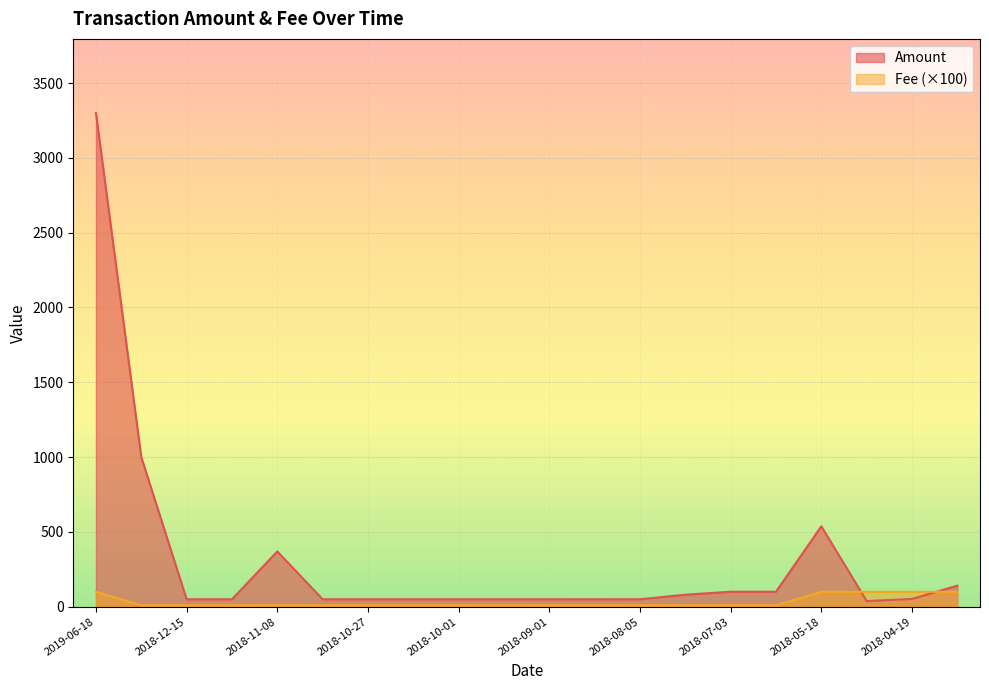

Reading left to right, what are all the values shown in this chart?

Amount: 3300.0	1000.0	50.0	50.0	369.5	50.2	50.1	50.1	50.2	50.1	50.2	50.3	50.0	80.6	100.5	100.5	537.7	38.0	52.2	141.0
Fee: 100.0	10.0	10.0	10.0	10.0	10.0	10.0	10.0	10.0	10.0	10.0	10.0	10.0	10.0	10.0	10.0	100.0	100.0	100.0	100.0